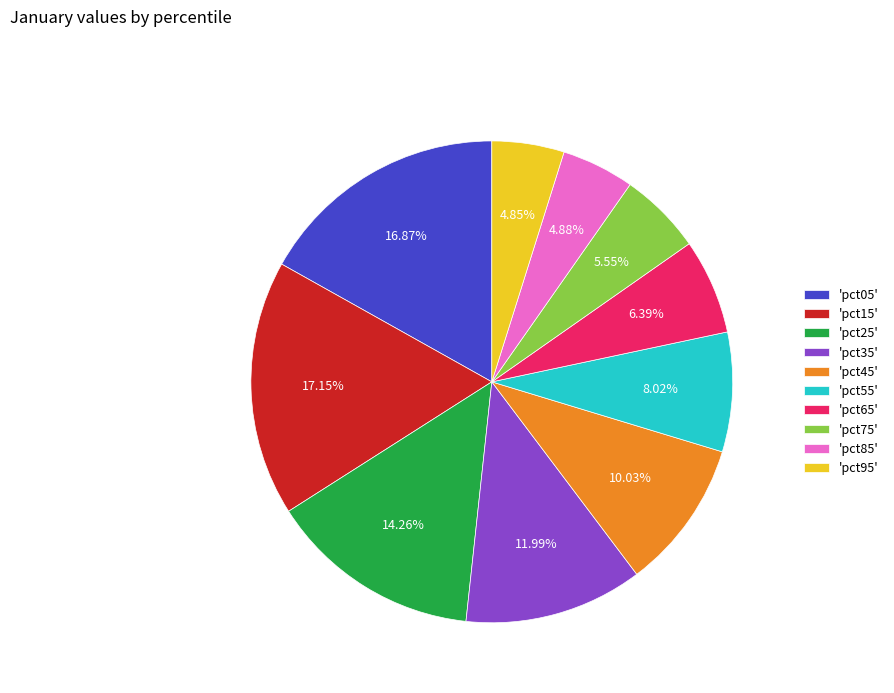

Is the sum of 'pct75' and 'pct95' greater than half?

No